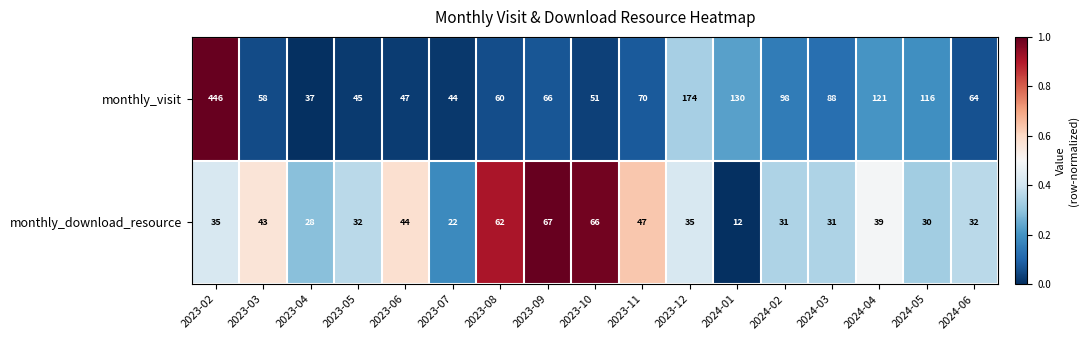

What is the greatest value displayed?

446